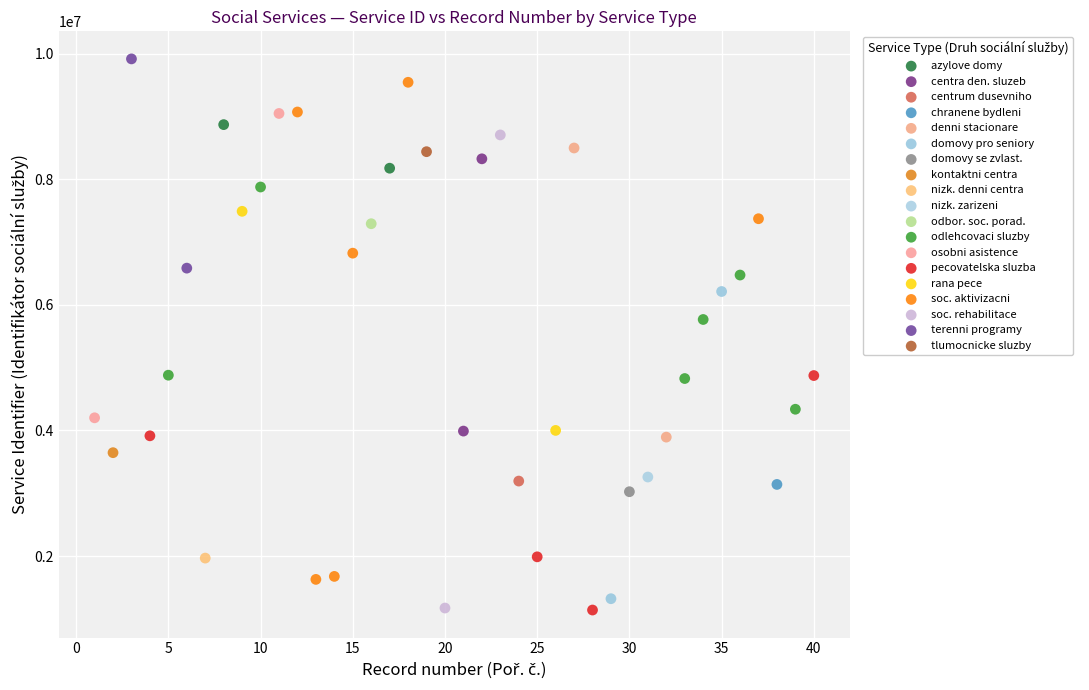

What are all the series names shown in the legend?

azylove domy, centra den. sluzeb, centrum dusevniho, chranene bydleni, denni stacionare, domovy pro seniory, domovy se zvlast., kontaktni centra, nizk. denni centra, nizk. zarizeni, odbor. soc. porad., odlehcovaci sluzby, osobni asistence, pecovatelska sluzba, rana pece, soc. aktivizacni, soc. rehabilitace, terenni programy, tlumocnicke sluzby